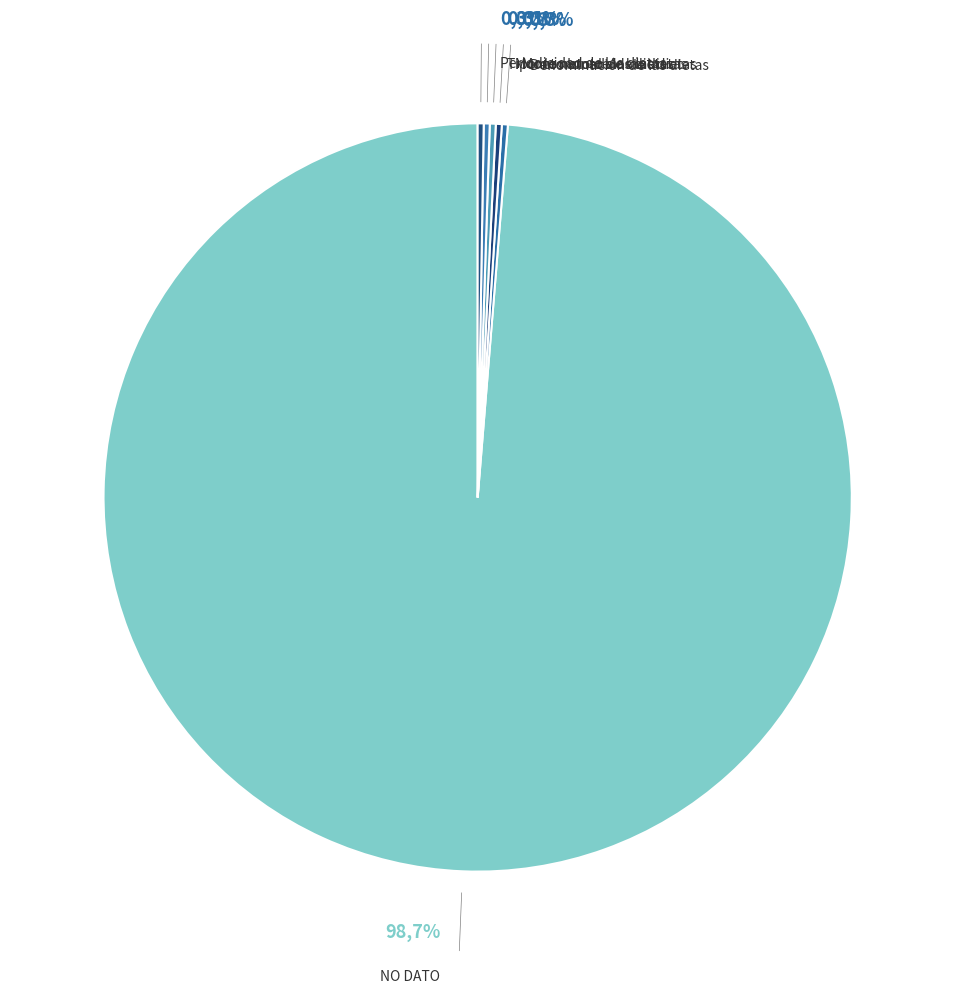

Does Monto bruto de las dietas account for over 50% of the chart?

No